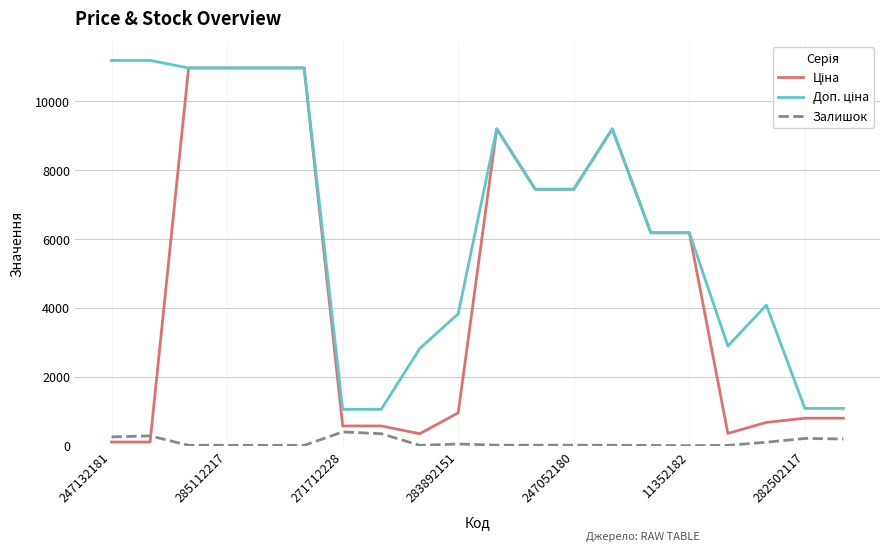

What is the greatest value displayed?

11182.0